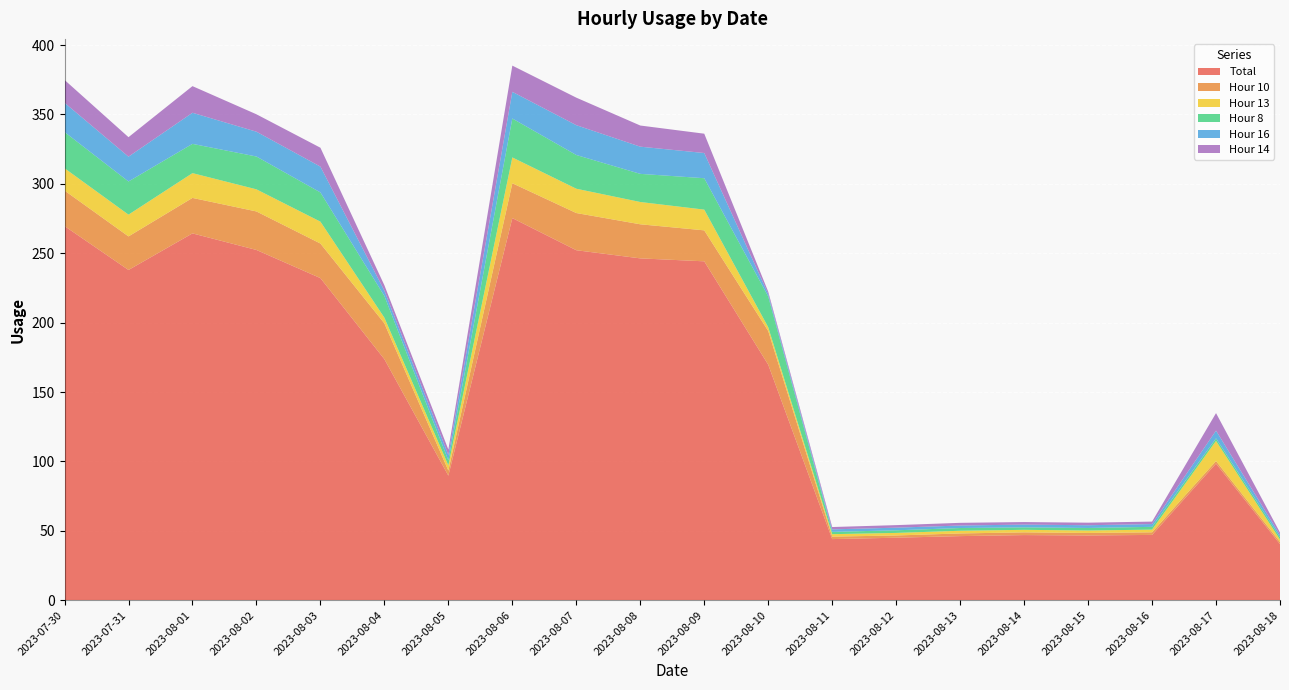

Reading left to right, what are all the values shown in this chart?

Total: 269.6	238.0	264.3	252.4	232.1	173.7	89.8	275.4	252.2	246.3	244.2	169.7	44.1	45.1	46.2	47.0	46.7	47.1	98.5	40.5
Hour 10: 25.6	24.2	25.6	27.8	24.9	25.8	3.7	25.1	26.8	24.6	22.3	24.3	1.8	1.6	1.9	2.0	1.8	1.9	1.8	1.5
Hour 13: 16.1	15.7	17.9	15.9	15.8	4.1	3.8	18.6	17.5	16.1	14.9	2.7	1.8	1.8	1.9	1.8	1.8	1.9	14.5	1.7
Hour 8: 26.1	23.9	21.1	23.6	21.0	15.6	3.6	28.0	24.3	20.3	22.6	22.2	1.7	1.9	2.0	1.8	1.8	2.0	1.8	1.8
Hour 16: 21.1	17.9	22.4	17.9	18.6	3.8	3.9	19.2	21.5	19.6	18.2	1.8	1.8	1.9	1.8	2.0	2.0	2.0	5.6	1.6
Hour 14: 16.4	14.0	19.2	12.5	13.6	3.9	4.0	18.9	19.8	15.2	13.9	1.7	1.7	1.8	1.9	1.8	1.8	1.8	12.6	1.7